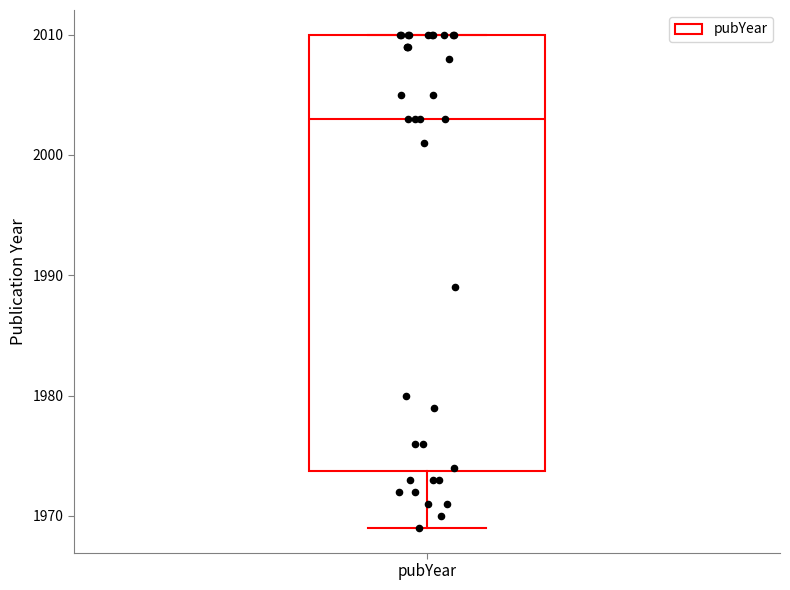

Where is the upper edge of the box for pubYear on the y-axis? The values are not printed on the chart, so give them approximately, as read against the axis.

2010